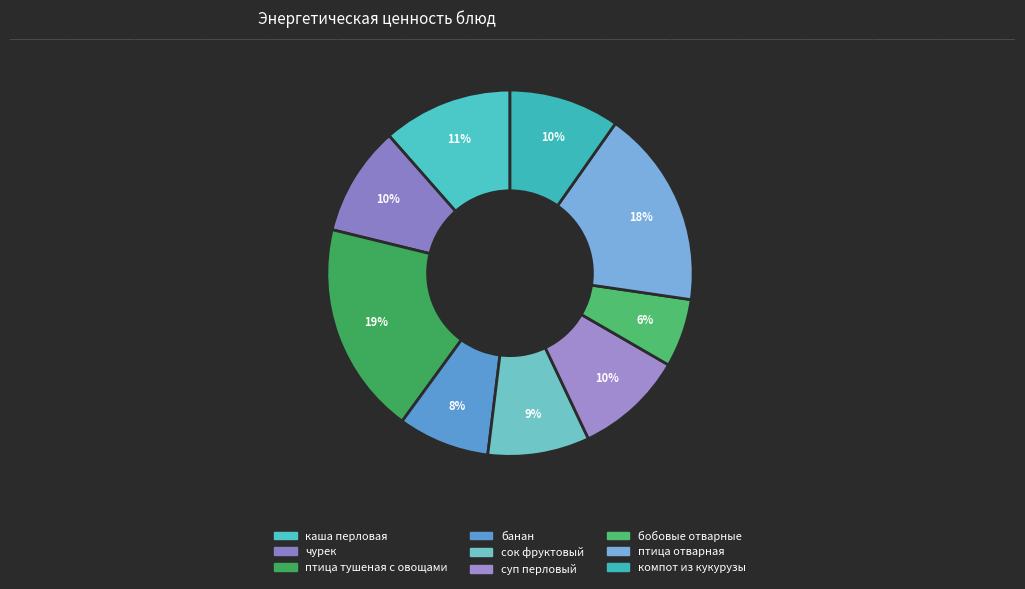

Which category has the smallest portion of the pie?

бобовые отварные